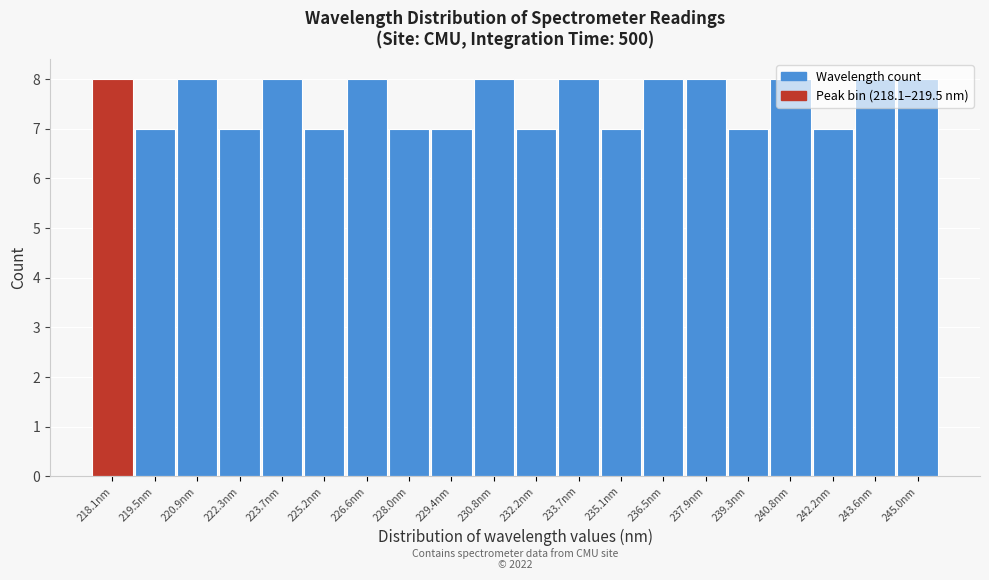

The chart shows a value of 2 at 228.0nm. True or false?

False